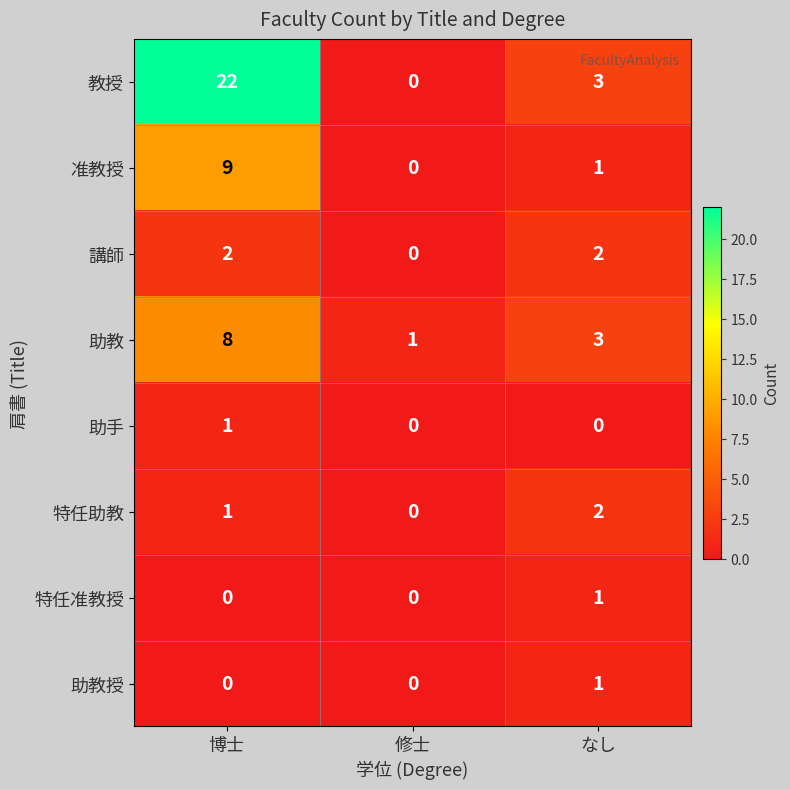

What is the total value across all series at 修士?

1